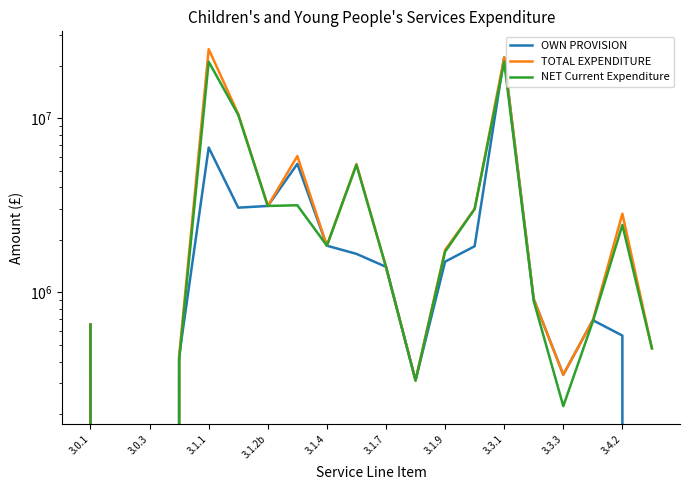

What is the spread (max minus min) of values at 3.1.2b?

20951